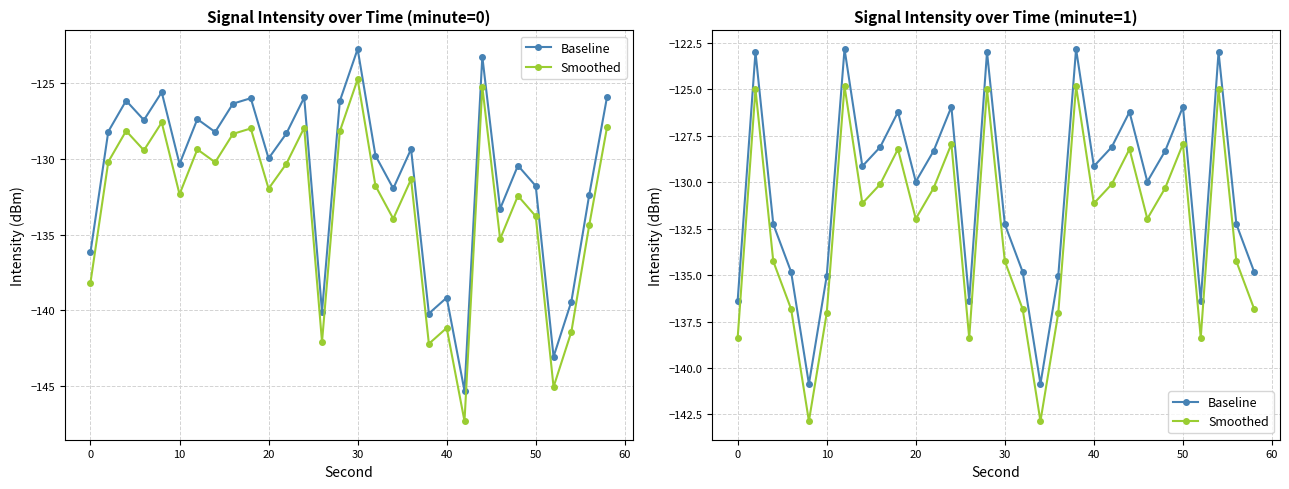

Does the chart have visible grid lines?

Yes